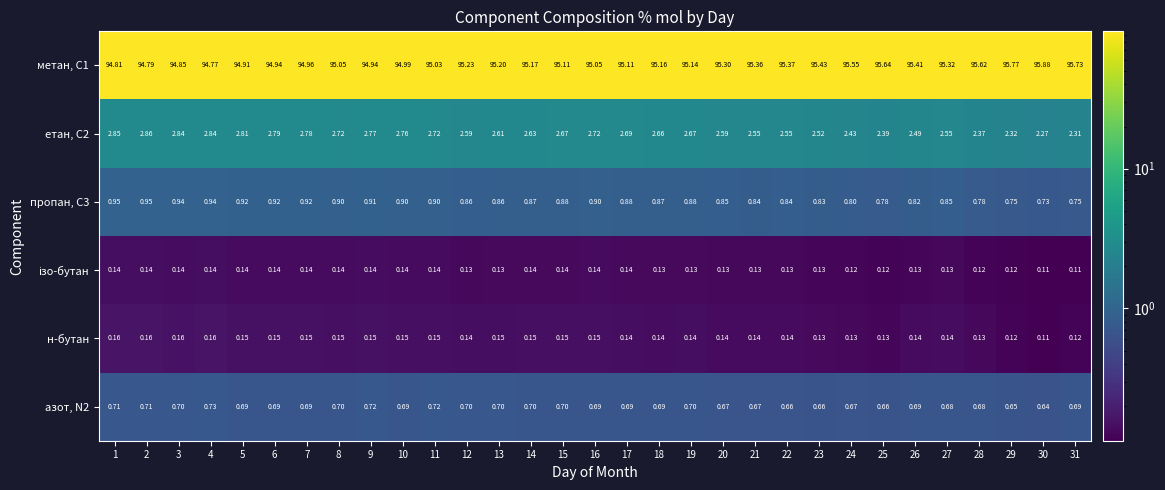

Is the value of азот, N2 at 23 greater than the value of н-бутан at 24?

Yes